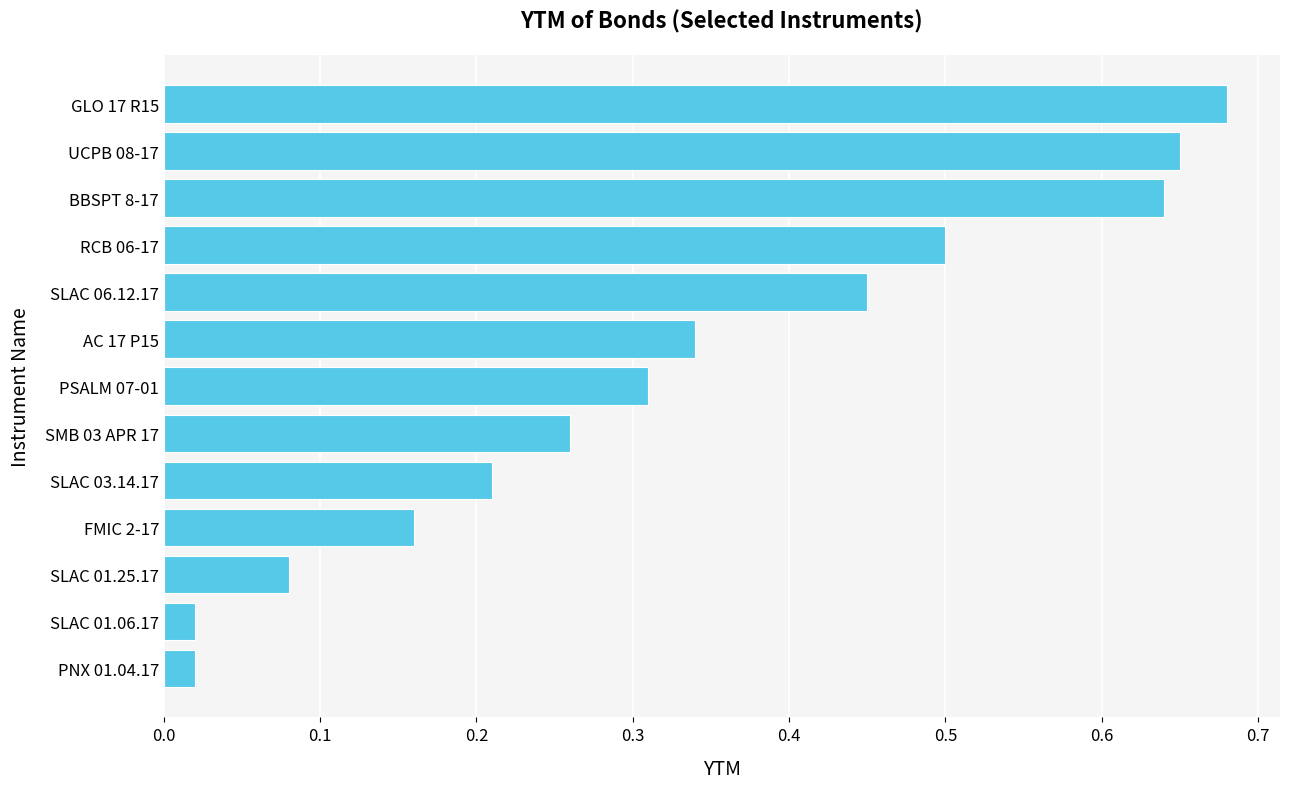

Which category has the highest value across all series?

GLO 17 R15